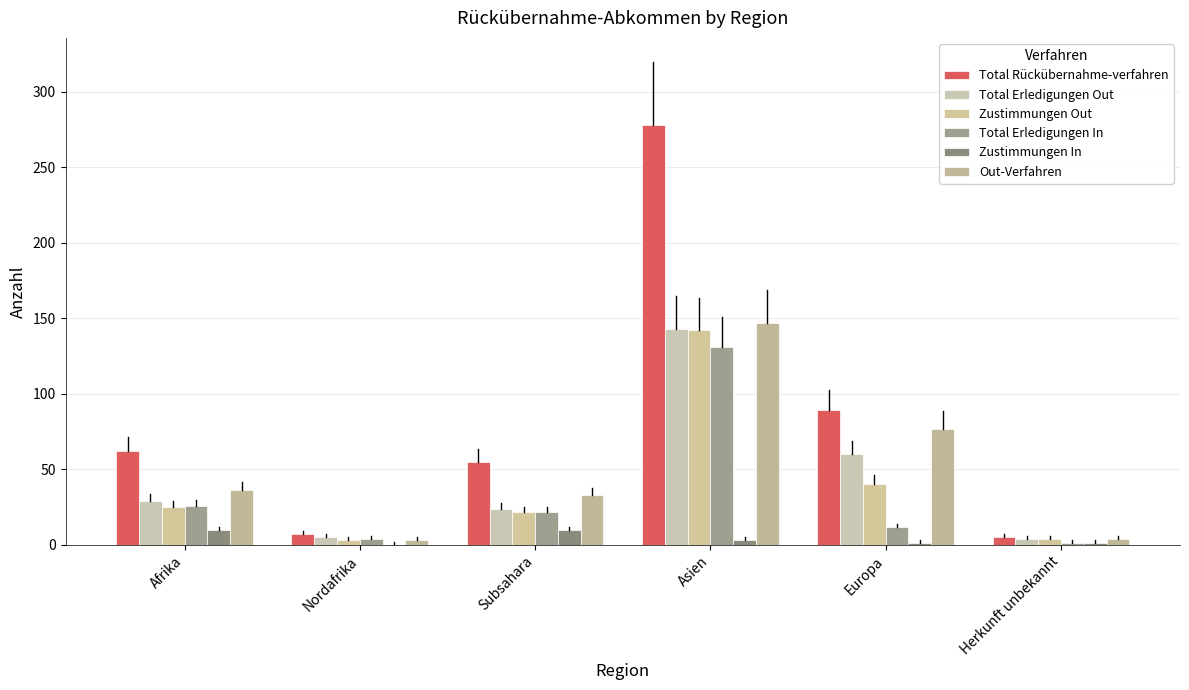

Count the number of categories in the chart.

6